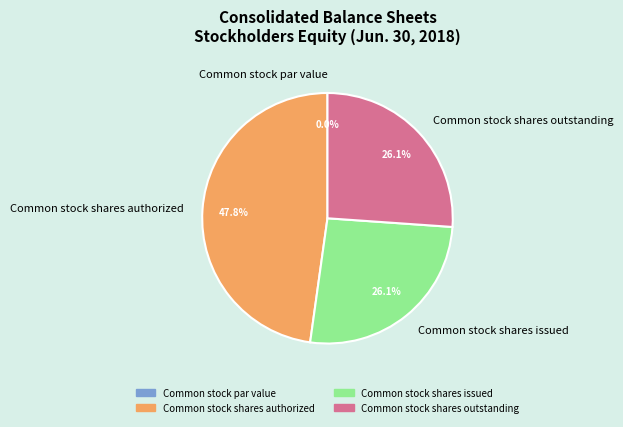

Is there a majority slice in this chart?

No